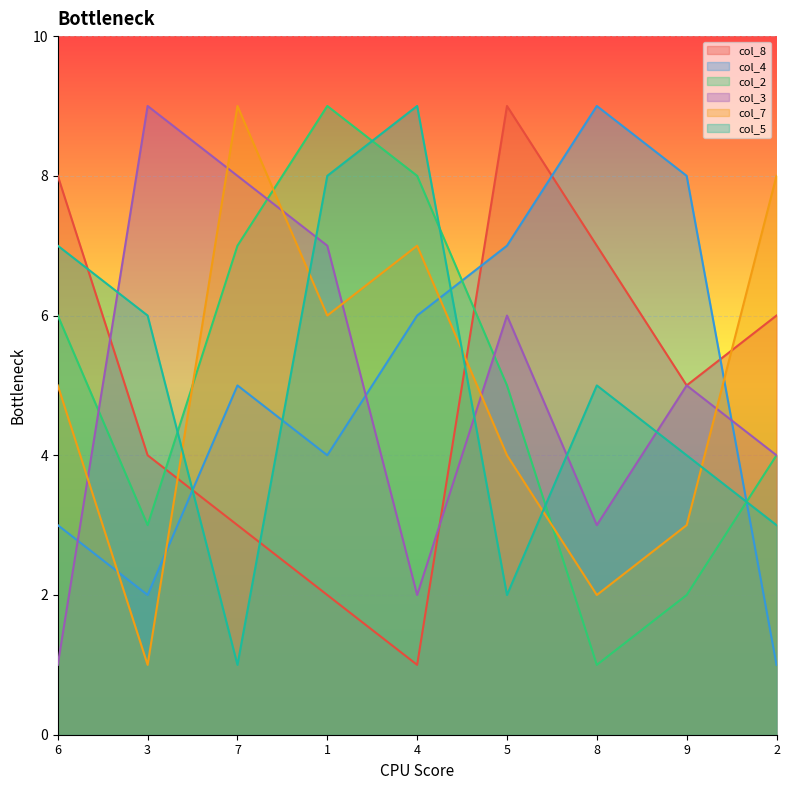

What is the label of the 6th point from the right?

1